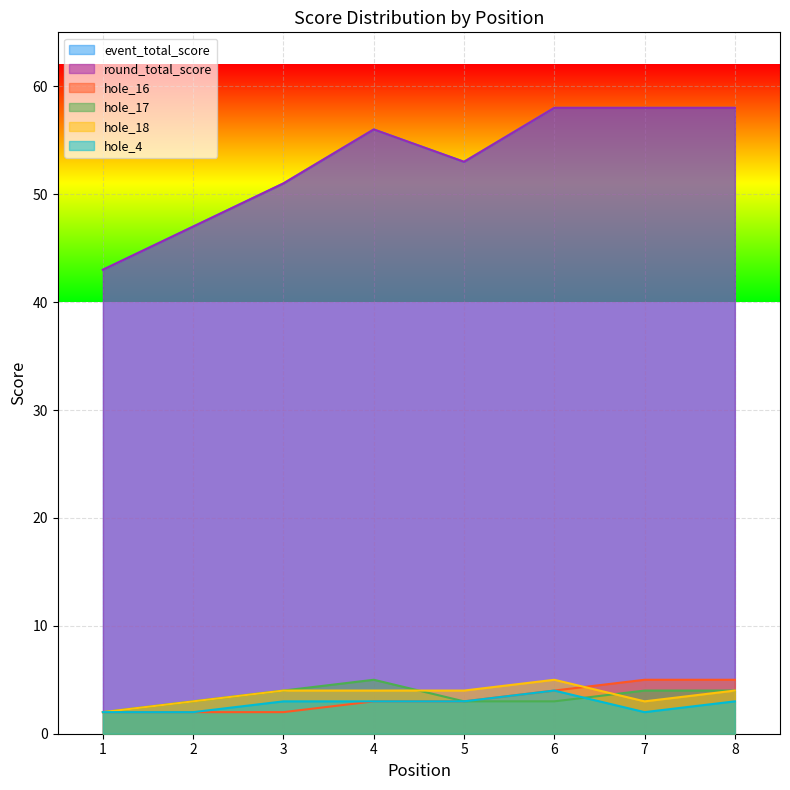

Count the number of categories in the chart.

8